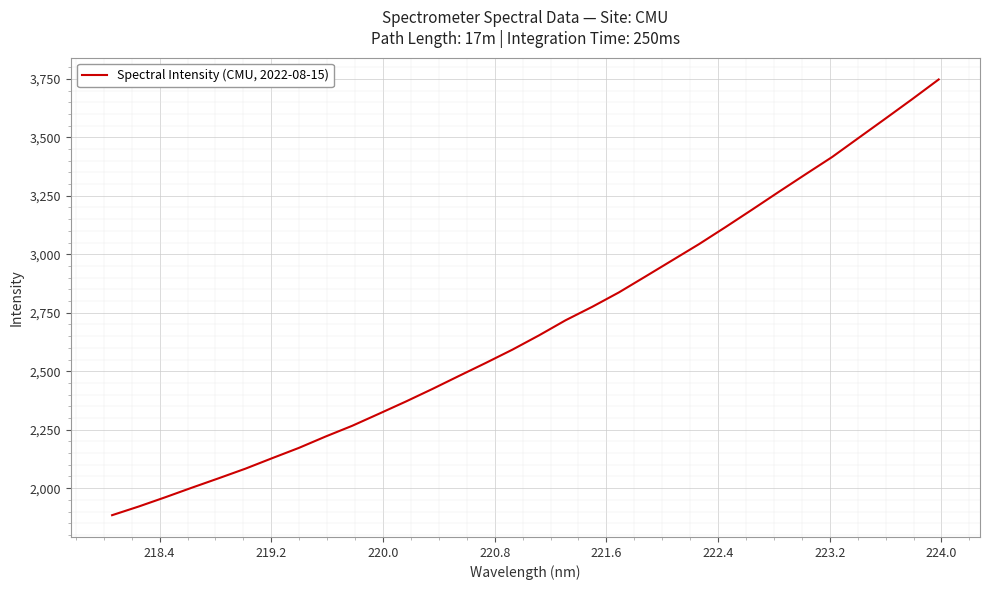

Reading left to right, what are all the values shown in this chart?

1884.4	1921.6	1961.4	2002.4	2042.6	2083.6	2128.3	2172.2	2220.8	2266.8	2318.1	2369.9	2423.9	2479.8	2535.2	2592.0	2653.2	2717.9	2775.5	2837.1	2905.3	2974.2	3043.1	3116.2	3191.1	3266.9	3341.8	3415.8	3498.0	3579.9	3662.6	3747.3